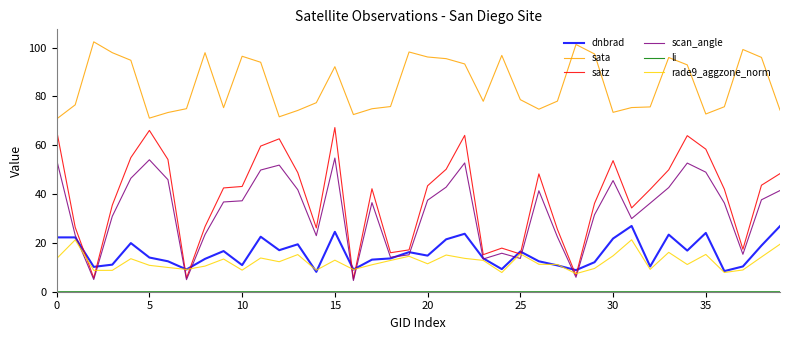

True or false: sata and satz cross at least once.

False